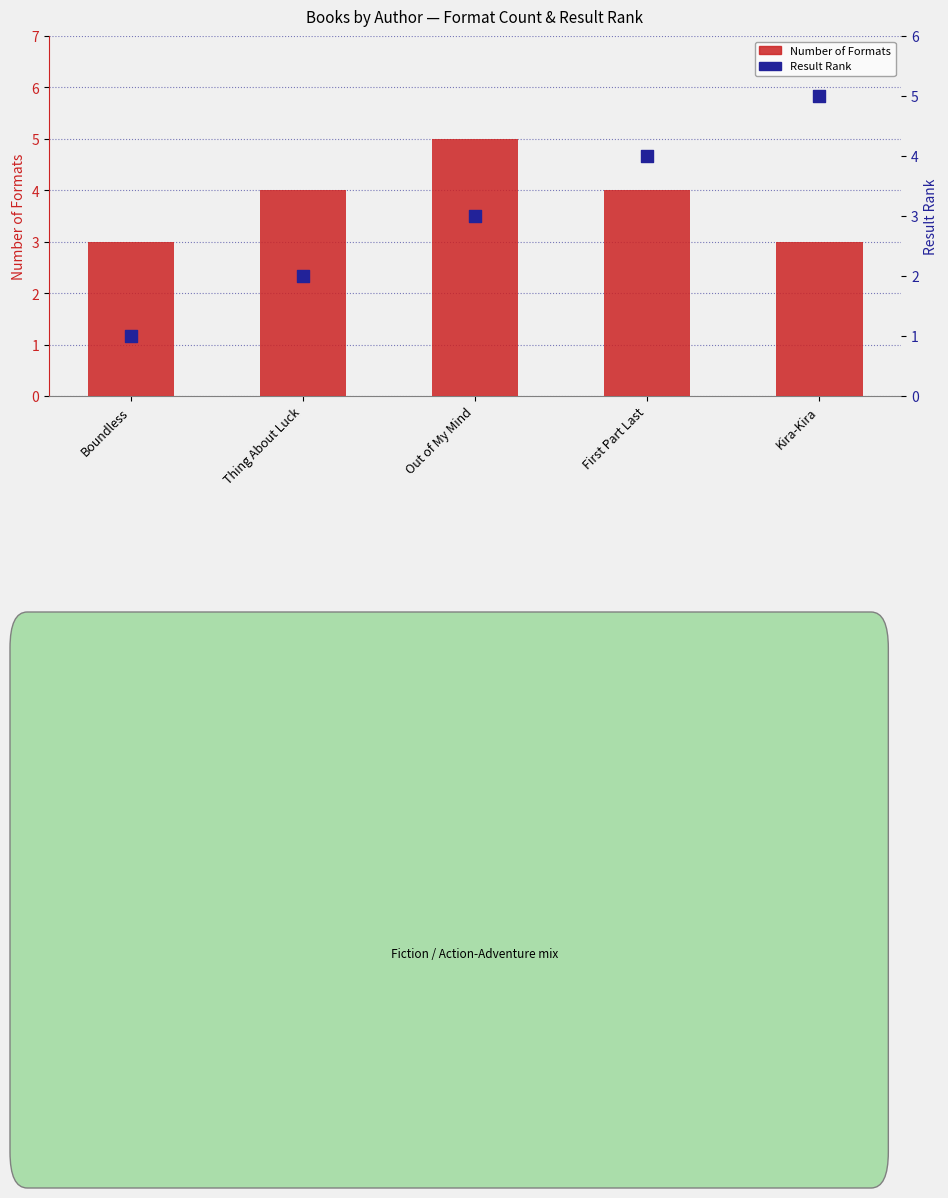

What are all the series names shown in the legend?

Number of Formats, Result Rank